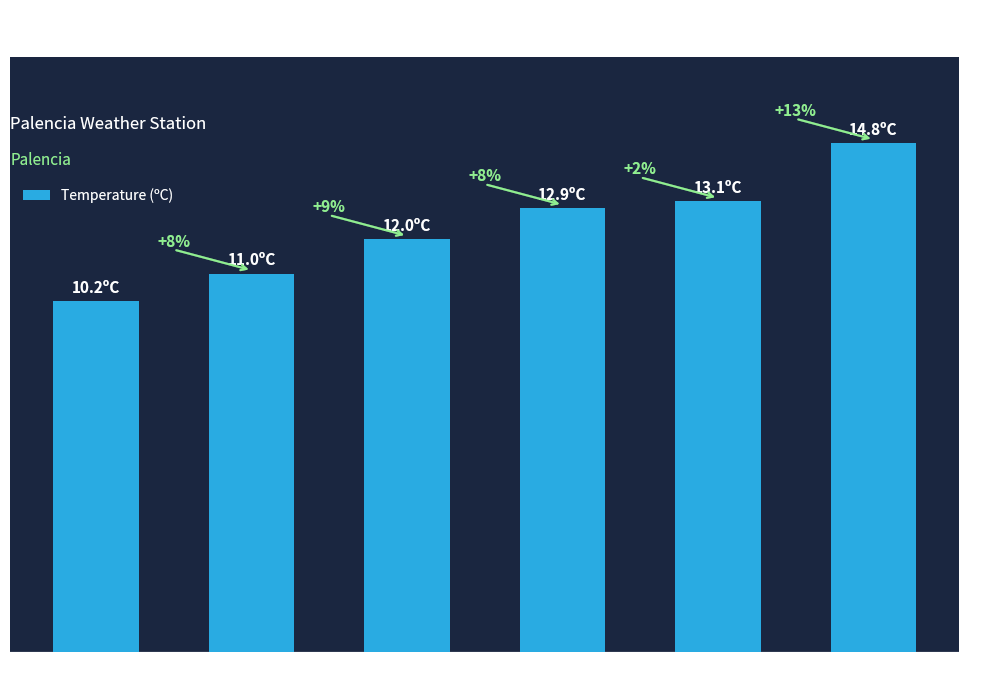

Are the bars horizontal?

No